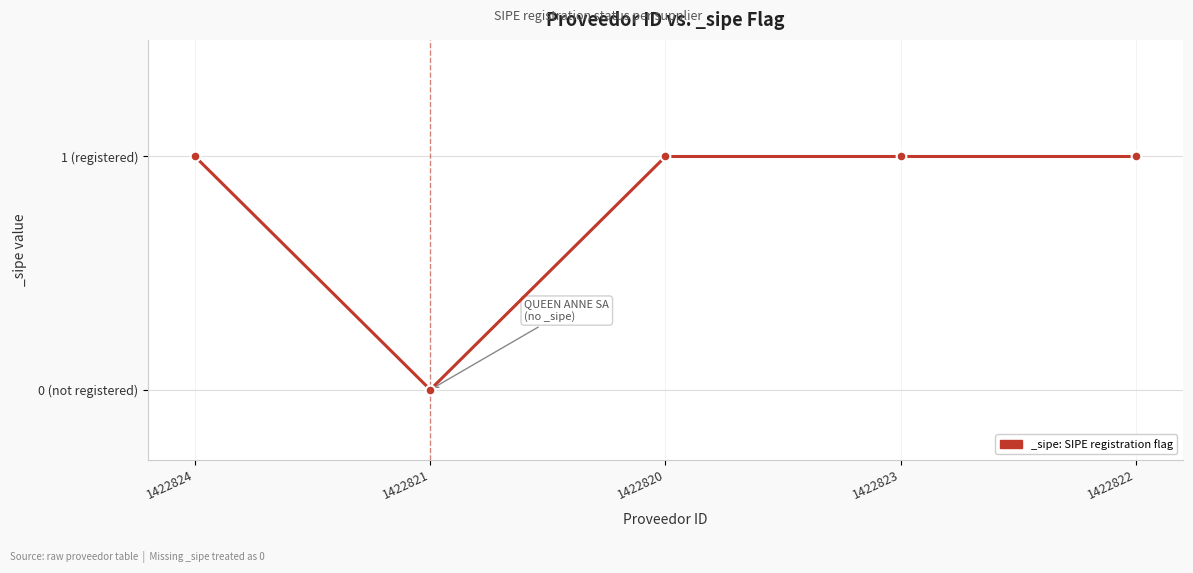

True or false: there are more than 0 points higher than both neighbors.

False